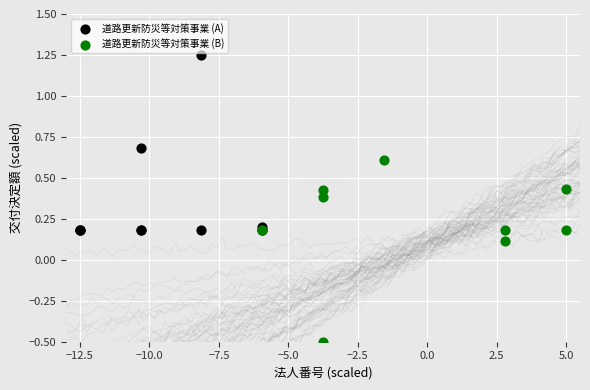

Which series contains the highest Y value?

道路更新防災等対策事業 (A)